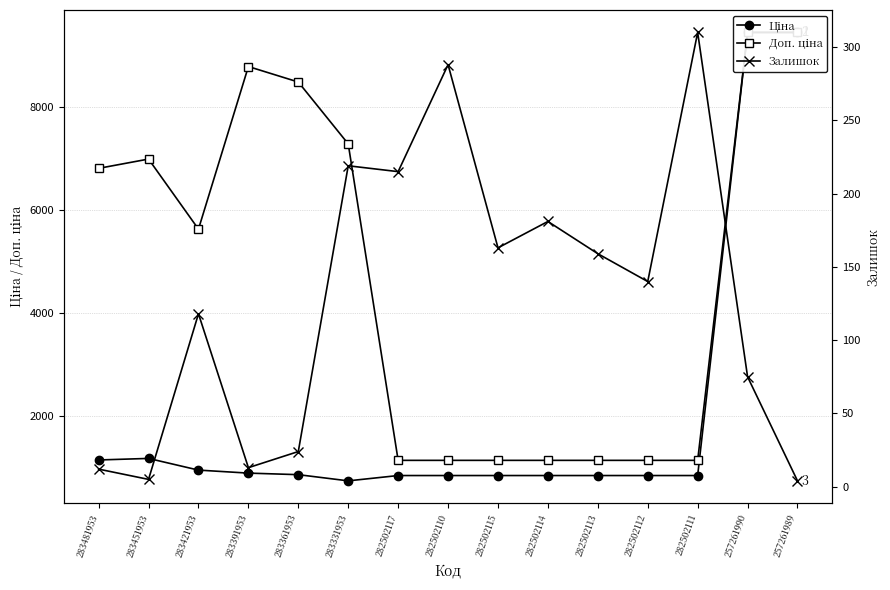

Which has a higher value, 282502114 or 283361953?

283361953